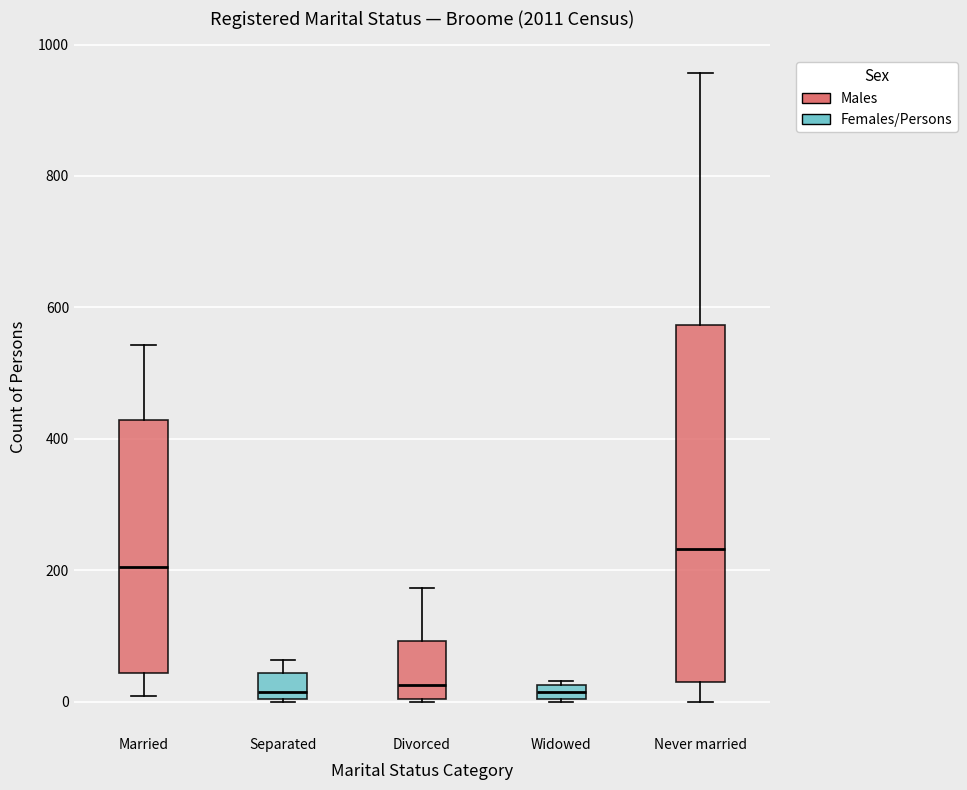

Where does the median line of the box for Married sit on the y-axis? The values are not printed on the chart, so give them approximately, as read against the axis.

200